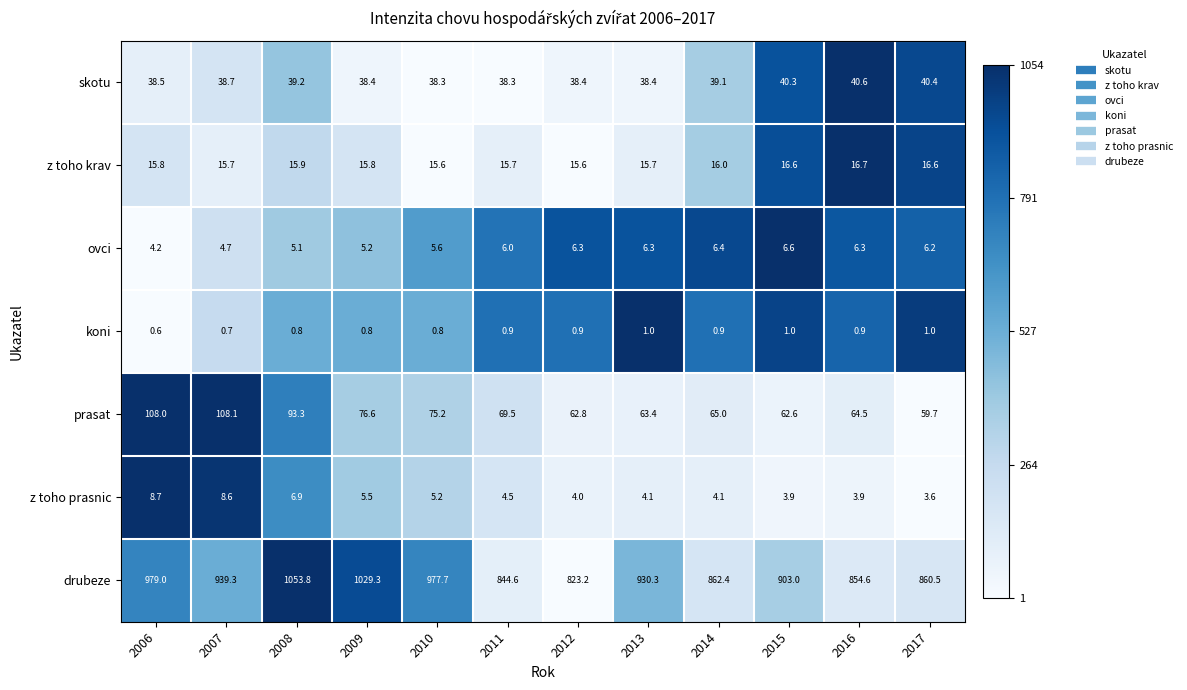

Count the number of data series in this chart.

7